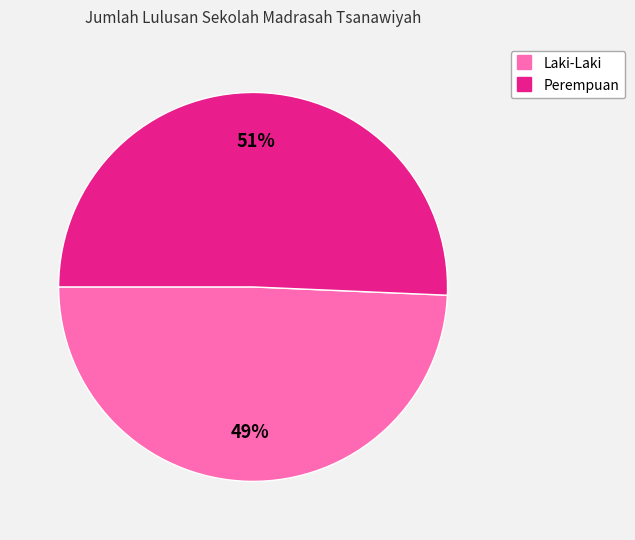

To the nearest percent, what is the average slice percentage?

50%